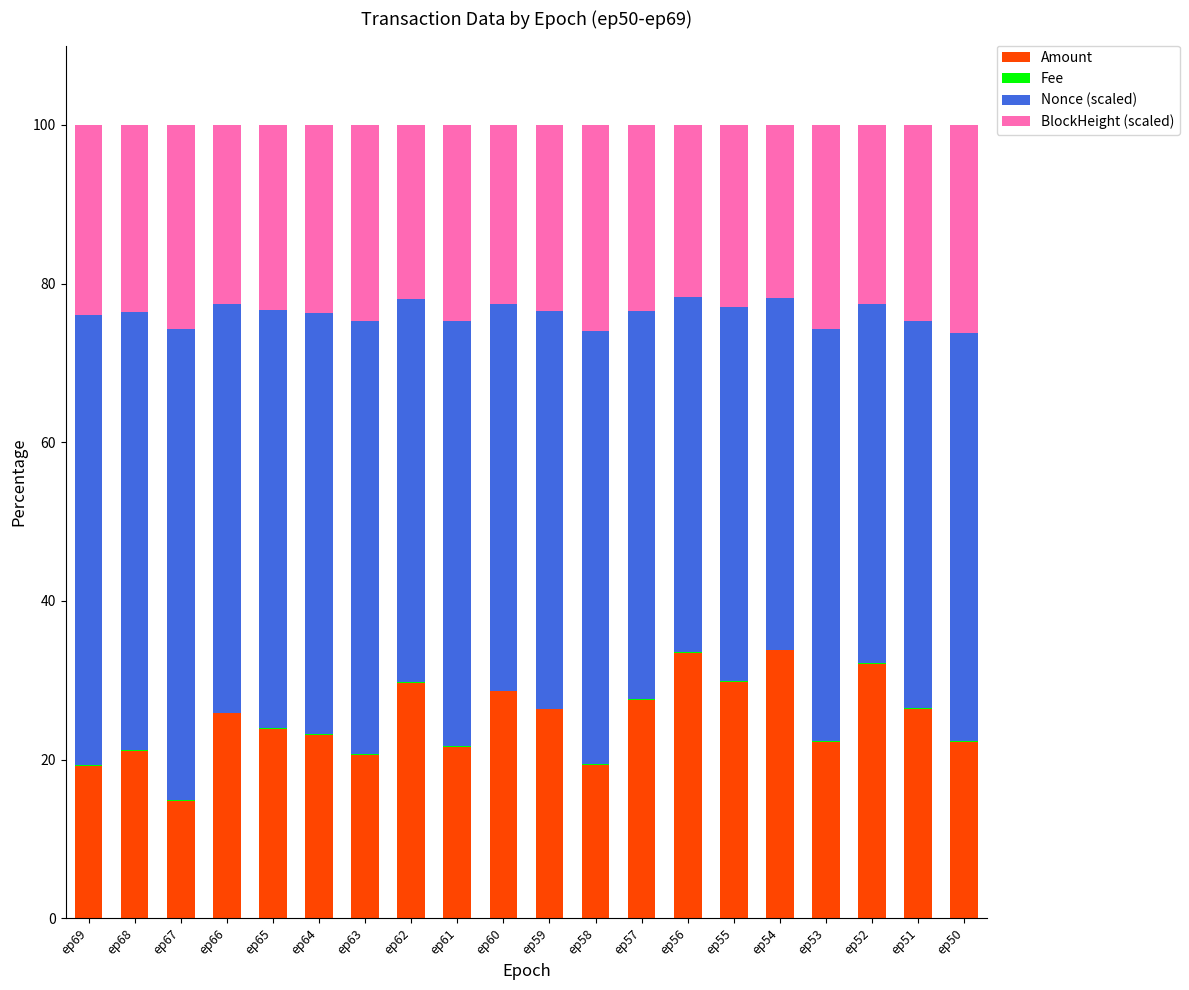

The value of Amount at ep69 is 31.4. True or false?

False